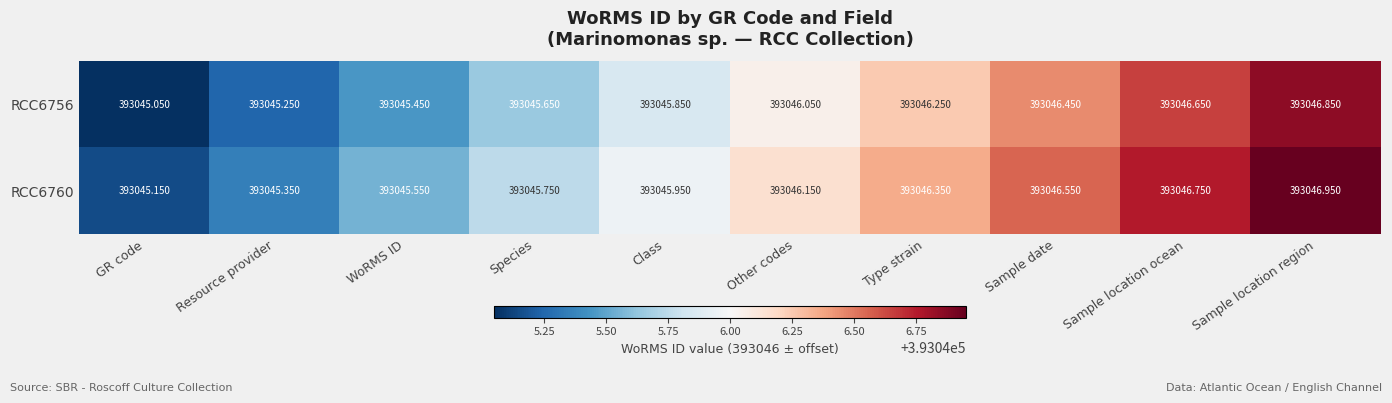

Where is RCC6756 nearest to the value 393045?

GR code